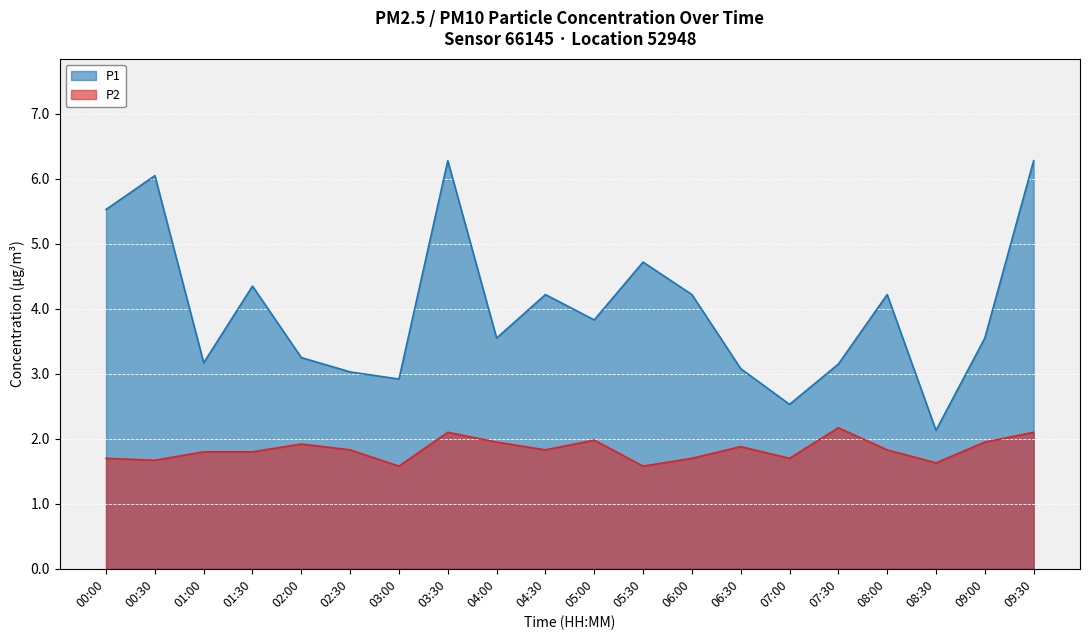

At how many categories does at least one series exceed 3?

17